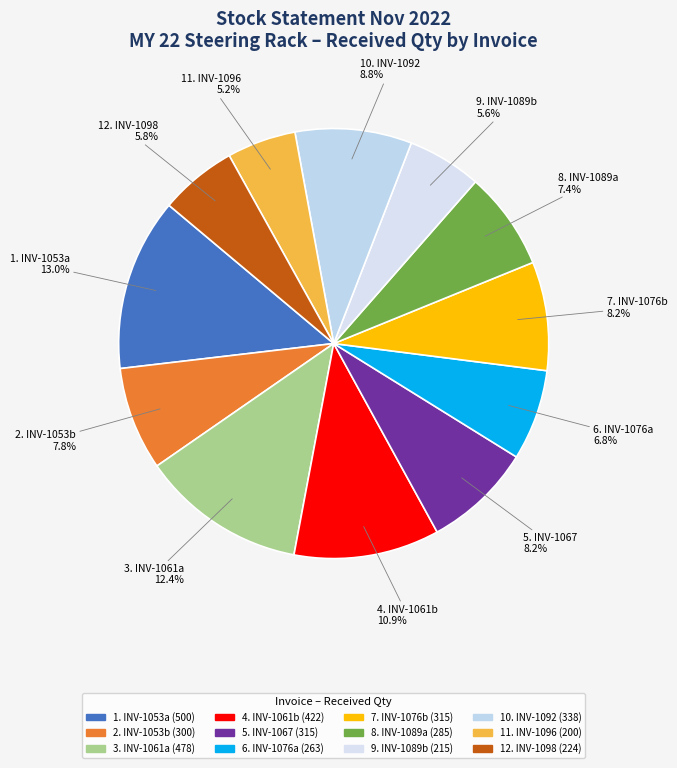

Is there a majority slice in this chart?

No